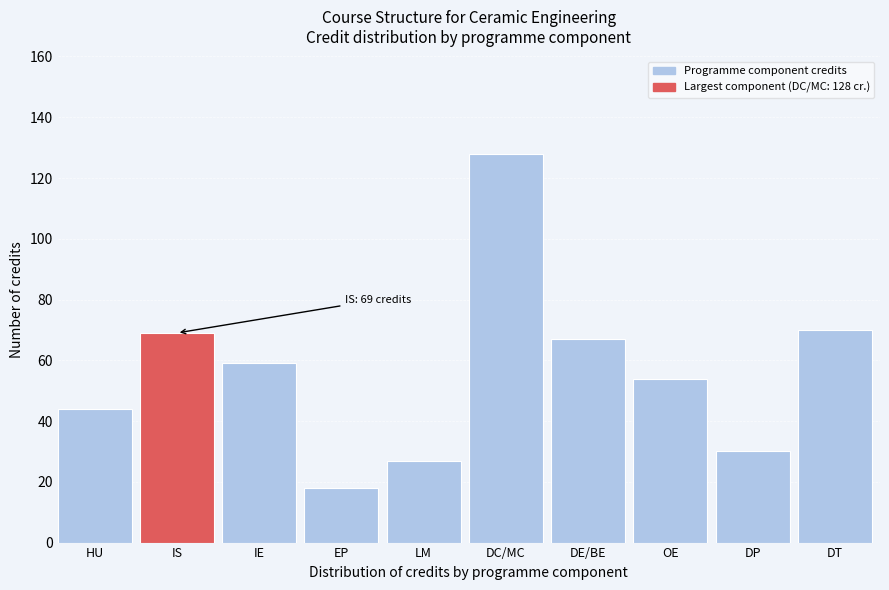

Reading right to left, extract all data points from this chart.

DT=70	DP=30	OE=54	DE/BE=67	DC/MC=128	LM=27	EP=18	IE=59	IS=69	HU=44